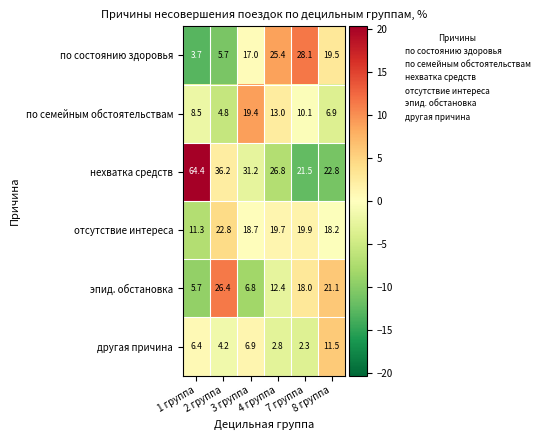

What is the highest value of the эпид. обстановка series?

26.4